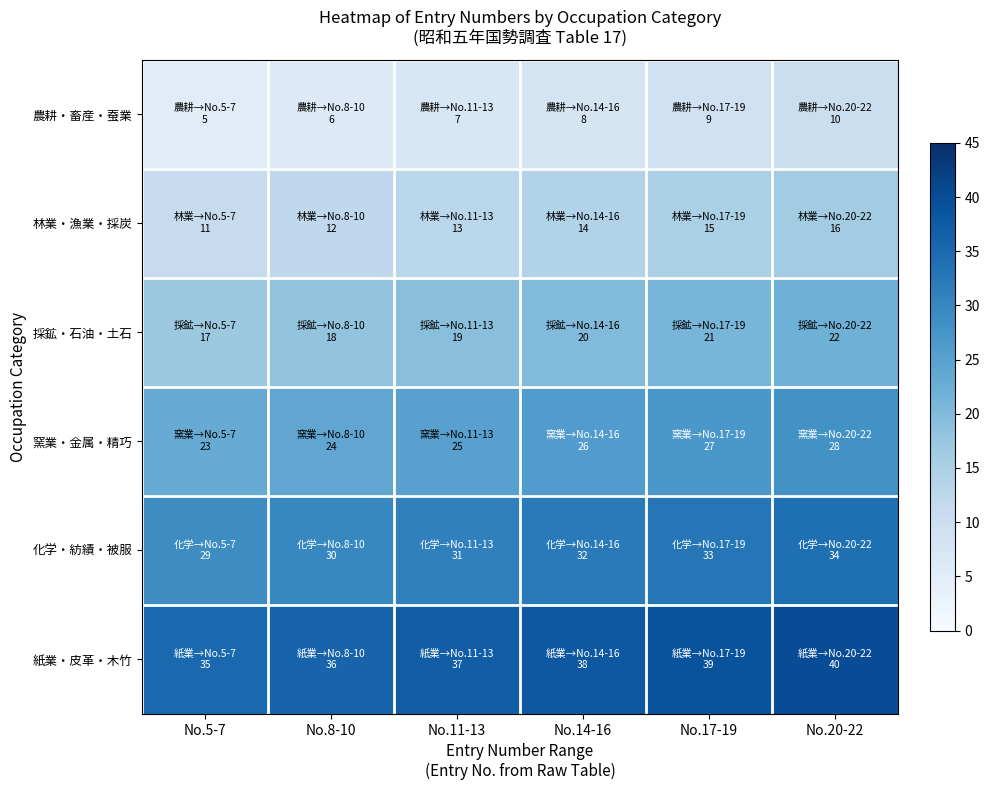

Rank the series by their maximum value, from lowest to highest.

農耕・畜産・蚕業, 林業・漁業・採炭, 採鉱・石油・土石, 窯業・金属・精巧, 化学・紡績・被服, 紙業・皮革・木竹